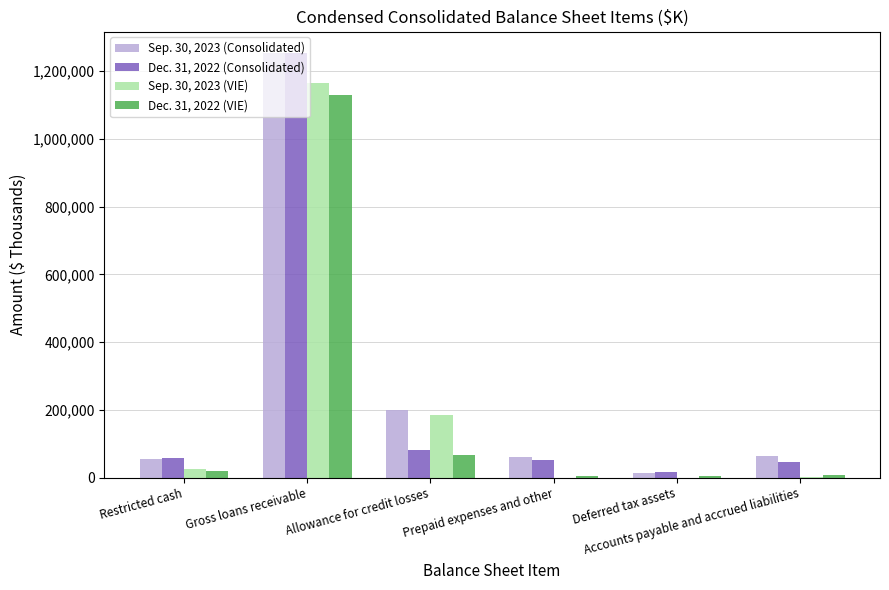

Count the number of categories in the chart.

6